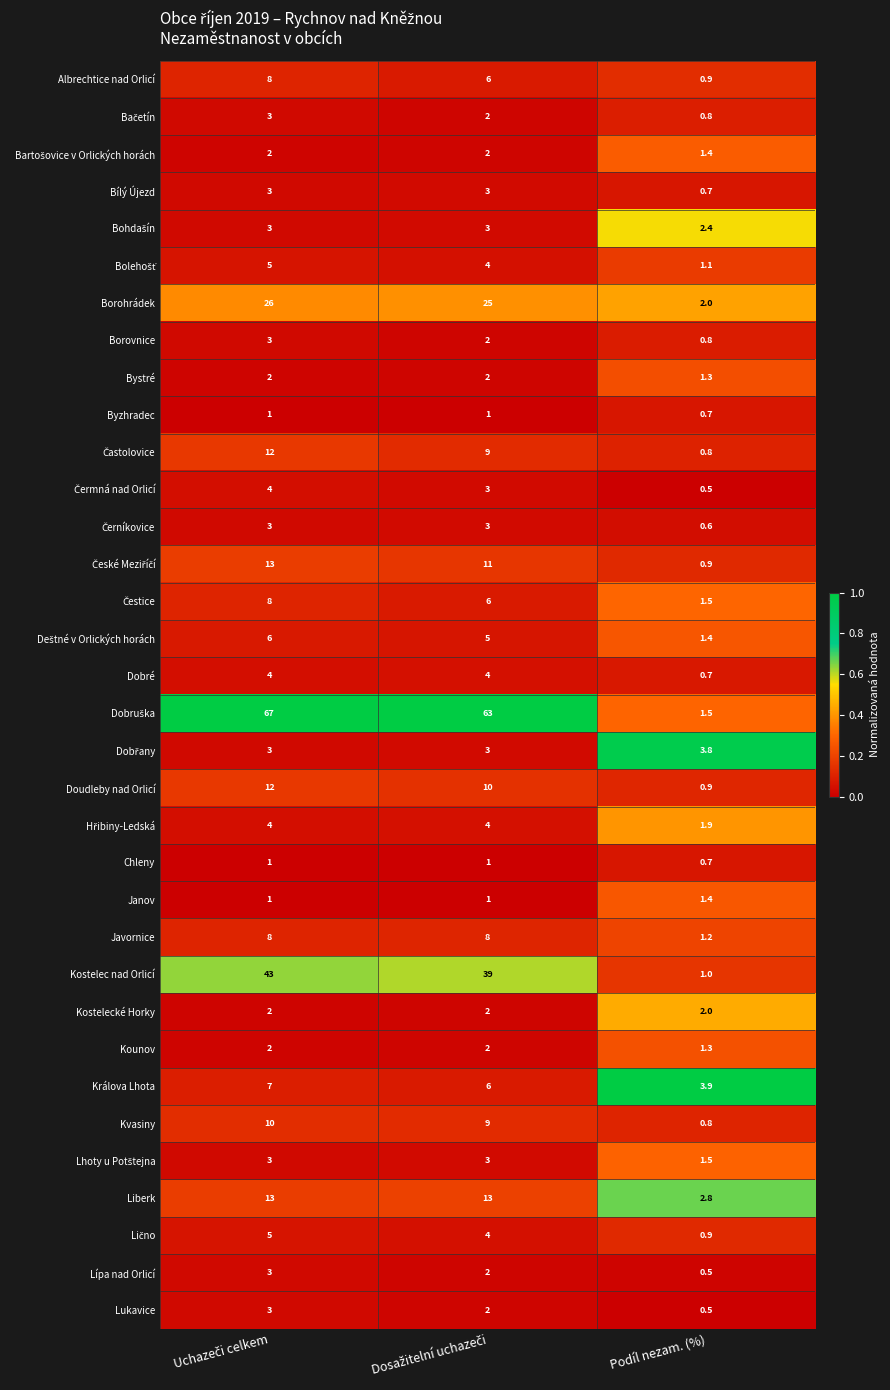

Is it true that Lípa nad Orlicí equals 0.5 at Podíl nezam. (%)?

True